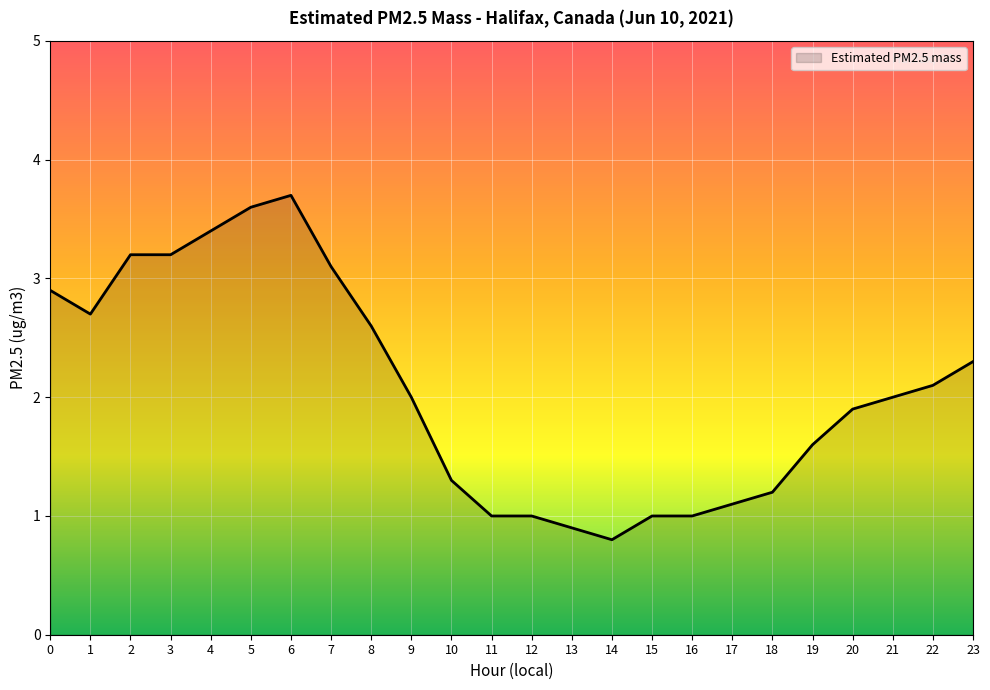

Reading left to right, list all the values displayed in this chart.

0=2.9	1=2.7	2=3.2	3=3.2	4=3.4	5=3.6	6=3.7	7=3.1	8=2.6	9=2.0	10=1.3	11=1.0	12=1.0	13=0.9	14=0.8	15=1.0	16=1.0	17=1.1	18=1.2	19=1.6	20=1.9	21=2.0	22=2.1	23=2.3